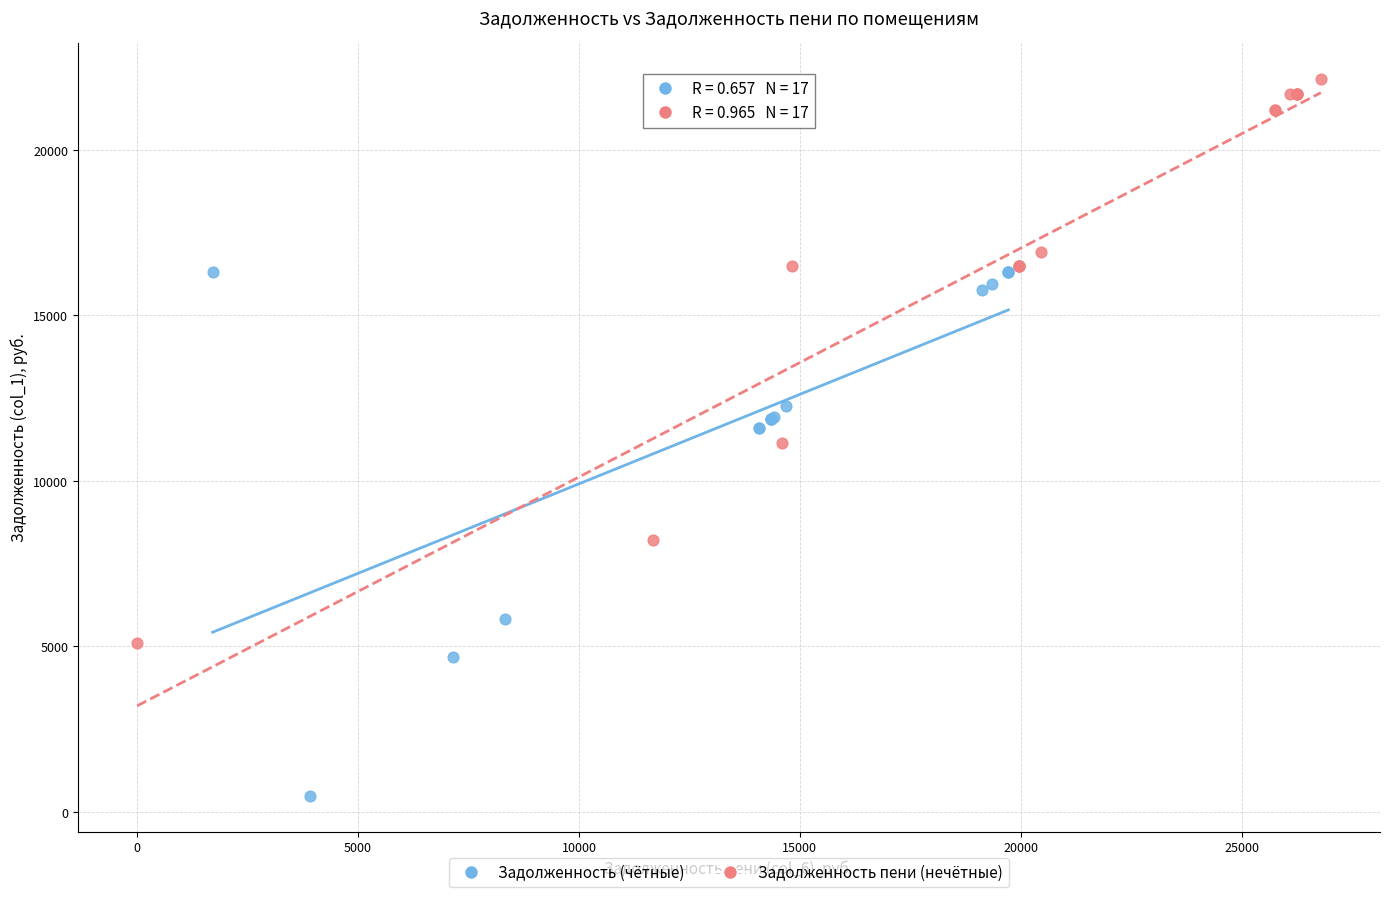

Which series contains the highest Y value?

Задолженность пени (нечётные)